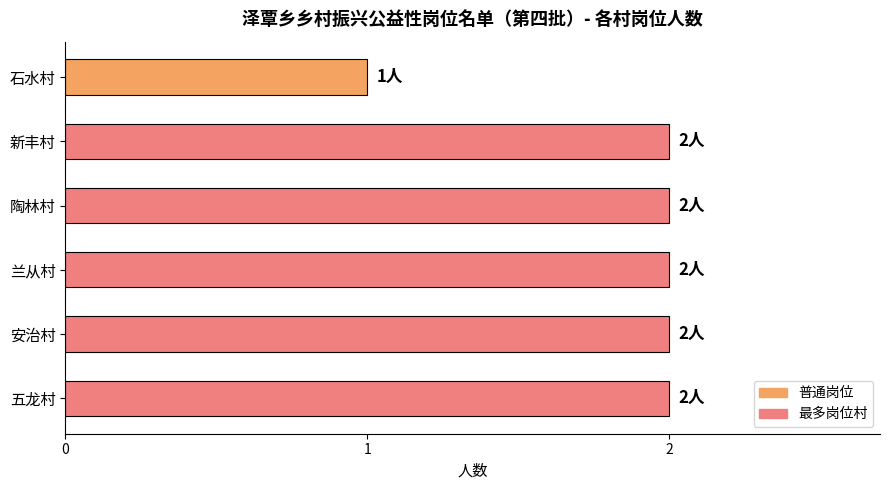

At which category does the chart reach its minimum across all series?

石水村